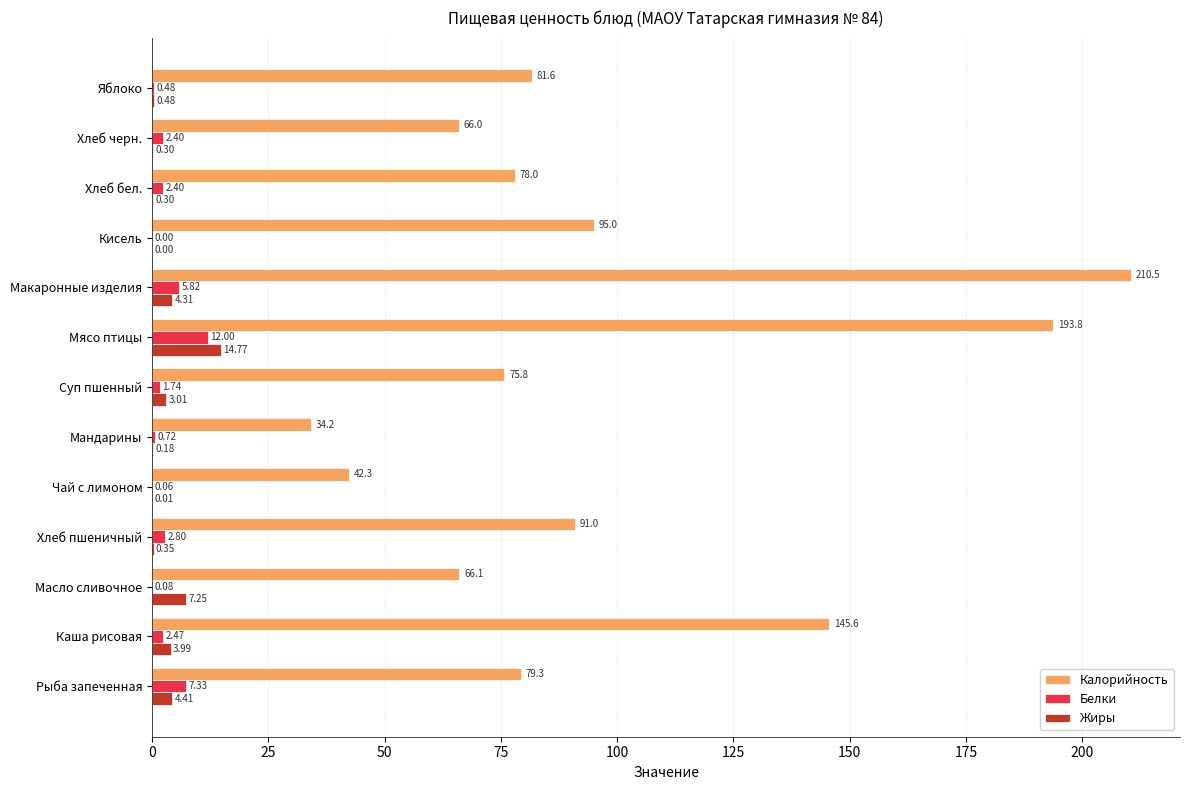

At which label does Жиры reach its peak?

Мясо птицы